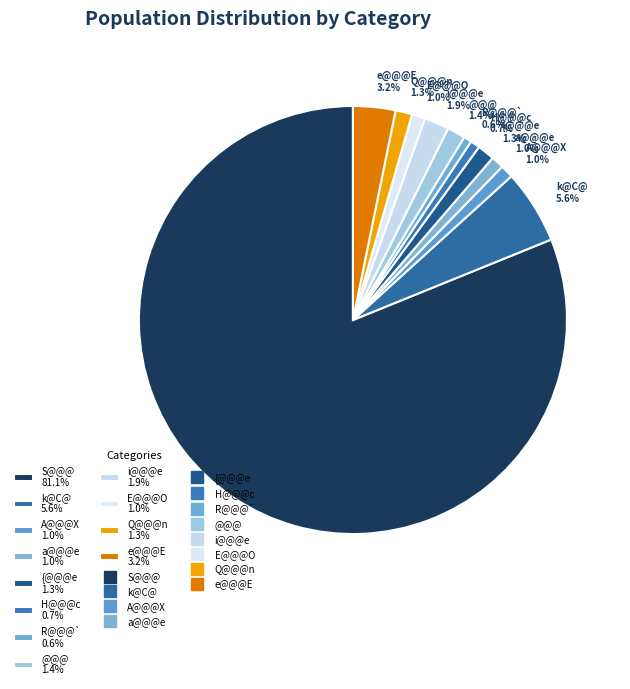

How many slices are in this pie chart?

12